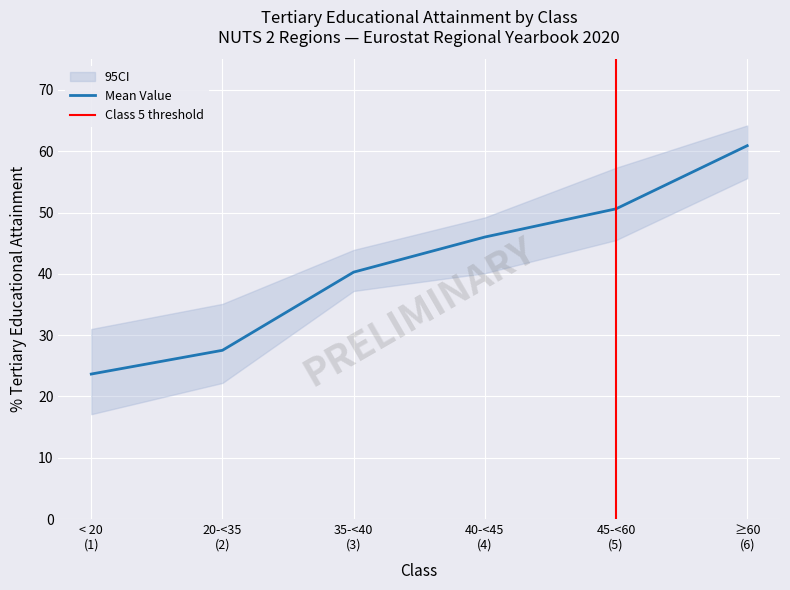

List the labels in order of value, largest first.

≥60 (6), 45-<60 (5), 40-<45 (4), 35-<40 (3), 20-<35 (2), < 20 (1)